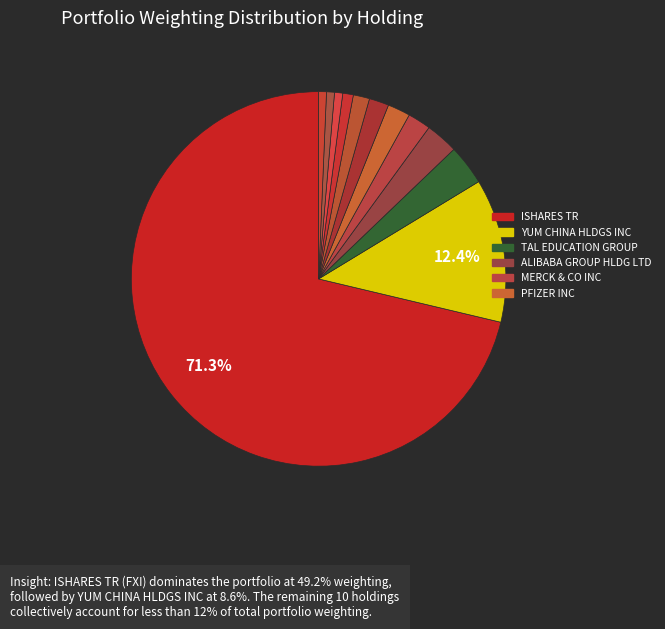

How many segments does this pie chart have?

12